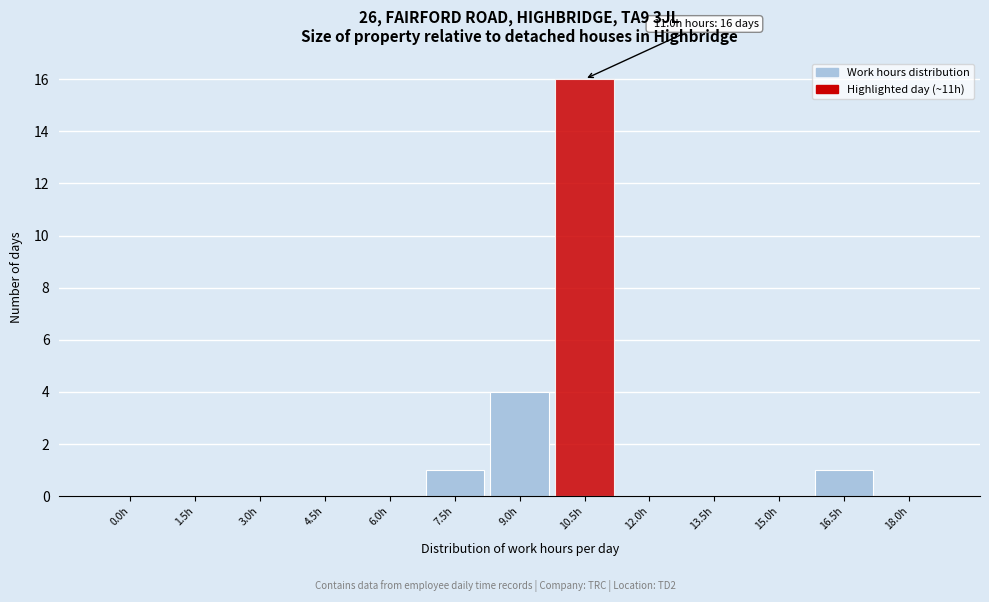

Reading left to right, extract all data points from this chart.

0.0h=0	1.5h=0	3.0h=0	4.5h=0	6.0h=0	7.5h=1	9.0h=4	10.5h=16	12.0h=0	13.5h=0	15.0h=0	16.5h=1	18.0h=0